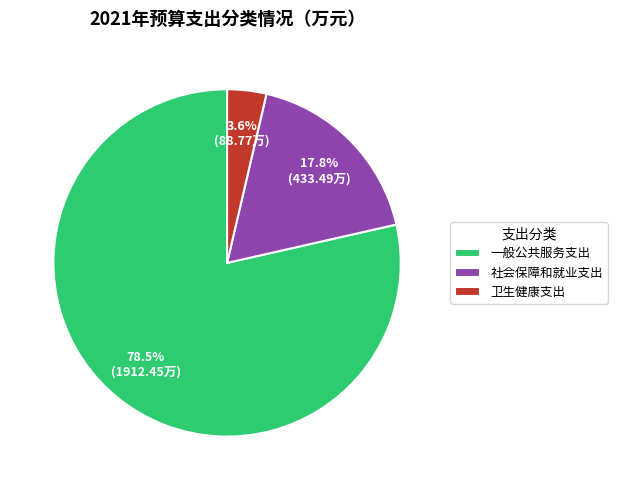

Combined, do 一般公共服务支出 and 社会保障和就业支出 account for over 50%?

Yes